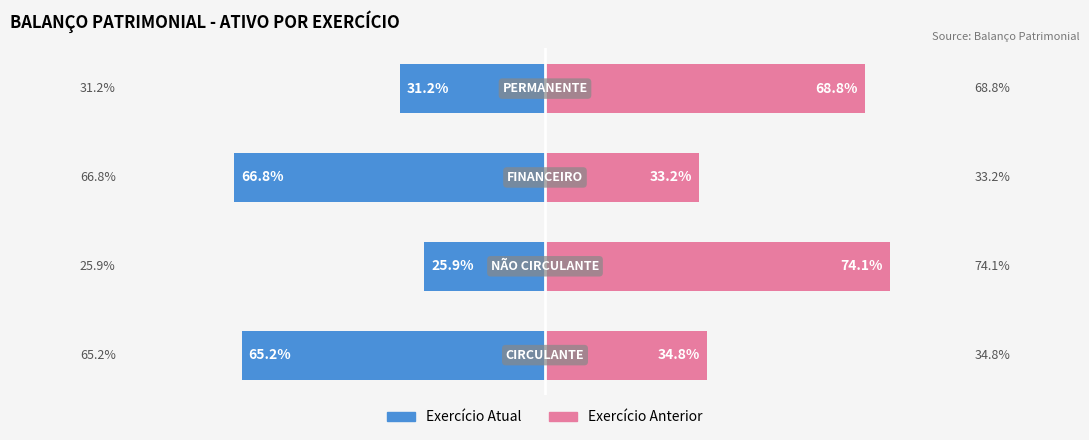

Are the bars horizontal?

Yes